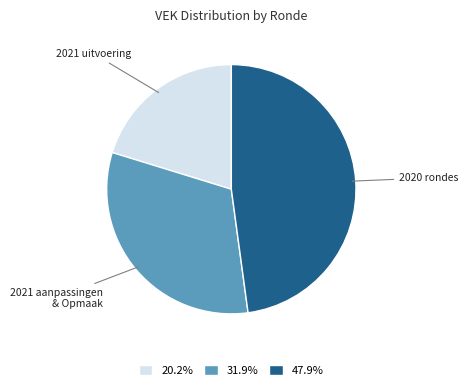

How many segments does this pie chart have?

3